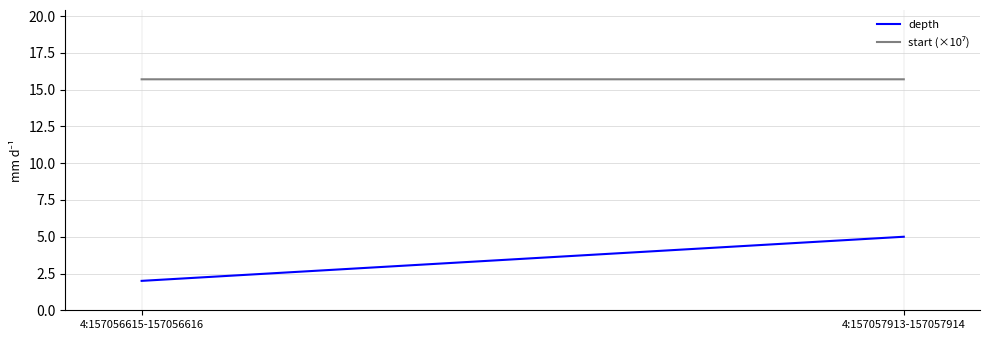

Rank the series by their maximum value, from highest to lowest.

start (×10⁷), depth